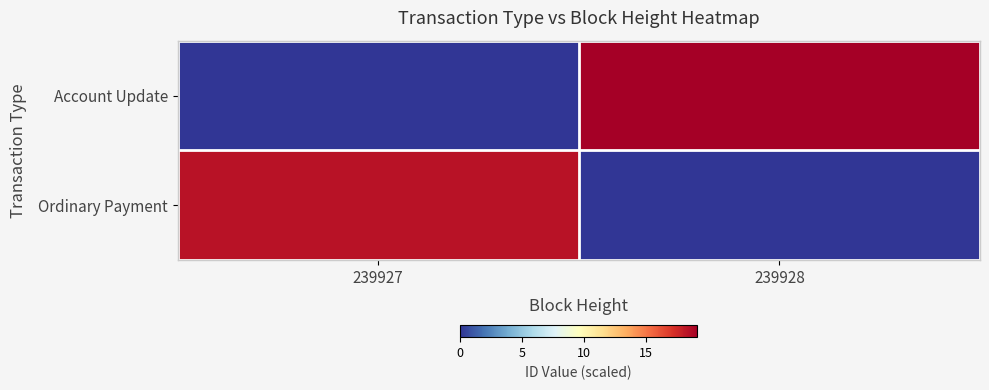

Reading left to right, list all the values displayed in this chart.

Account Update: 239927=0.0	239928=19.1
Ordinary Payment: 239927=18.3	239928=0.0